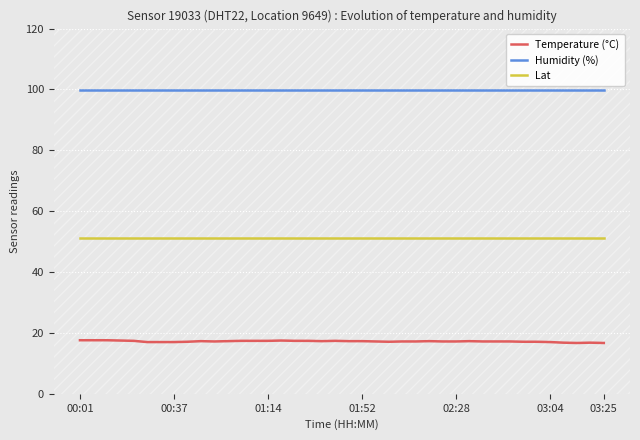

True or false: Temperature (°C) and Humidity (%) cross at least once.

False